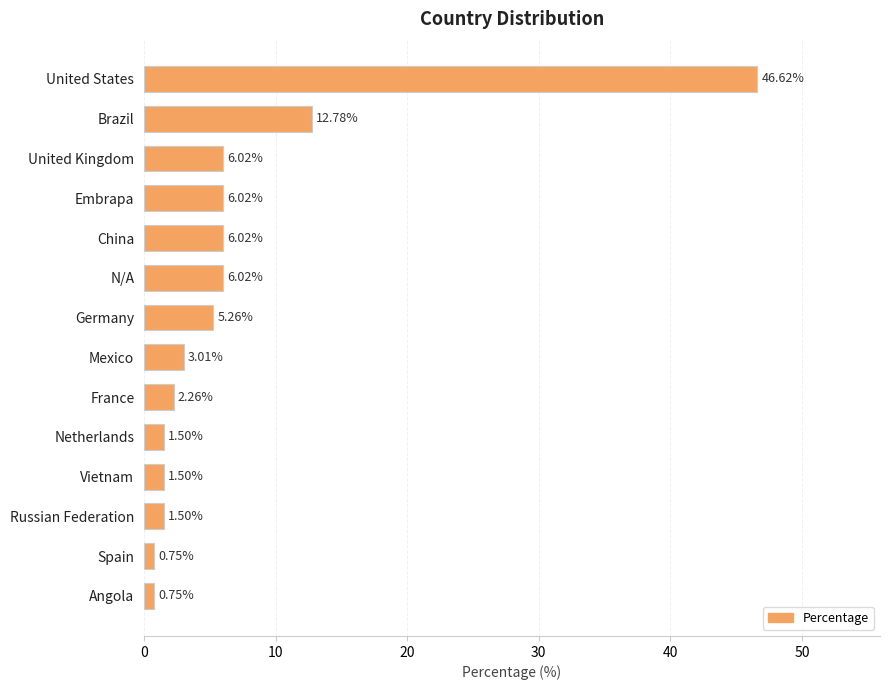

Where is the data nearest to the value 23?

Brazil